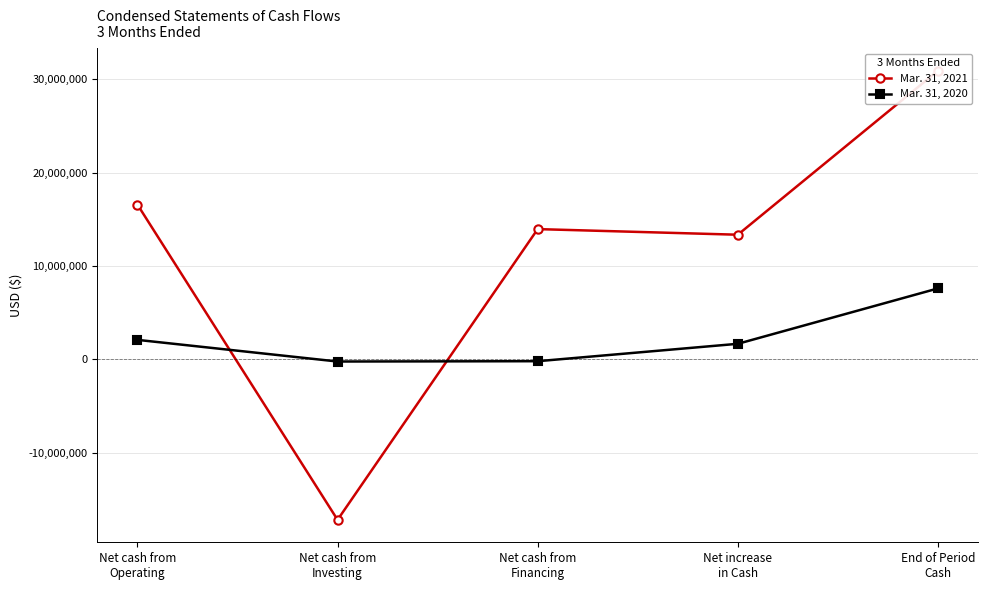

How many lines are shown in the chart?

2